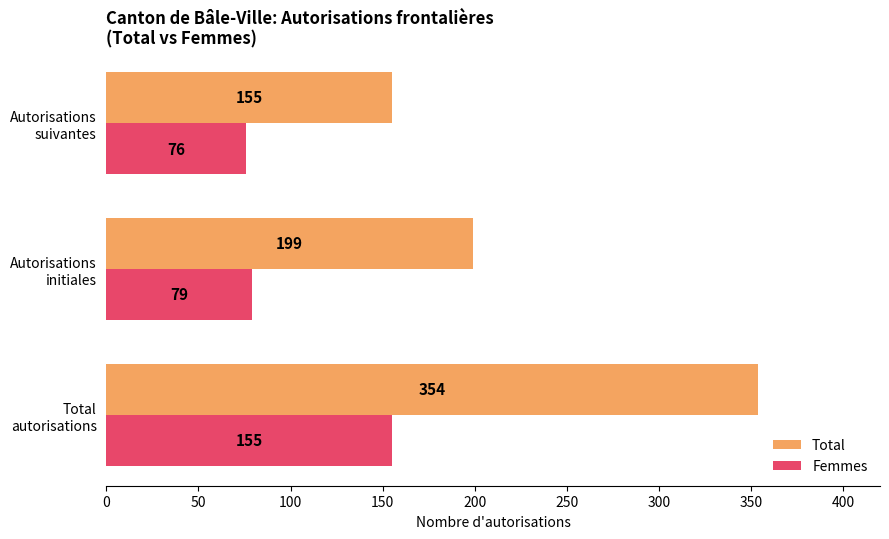

What is the sum of all Femmes values?

310